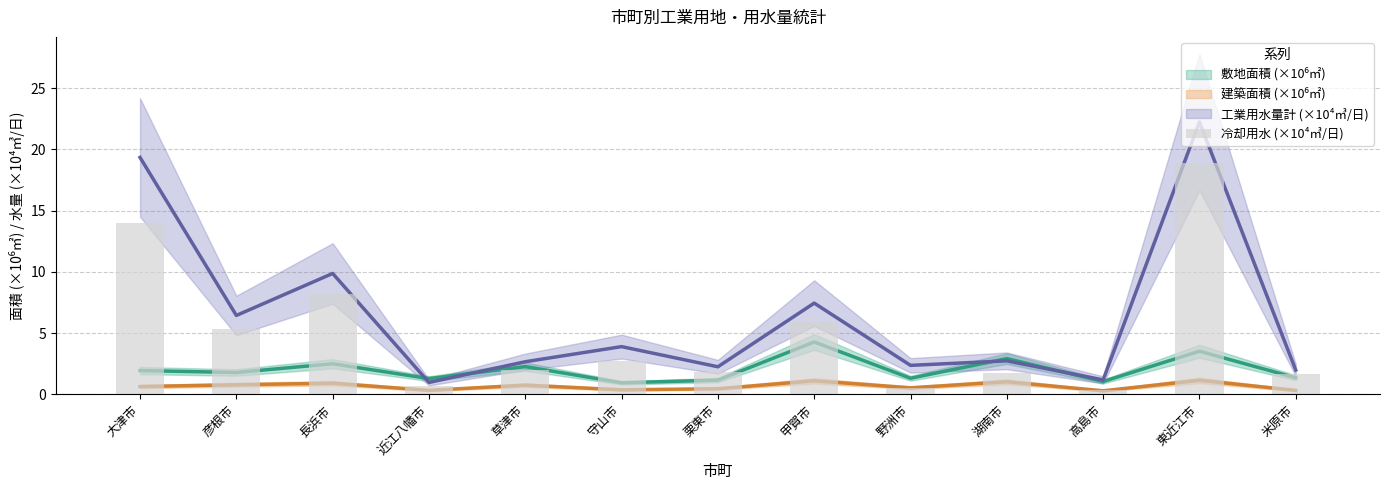

How many values exceed 1?

10